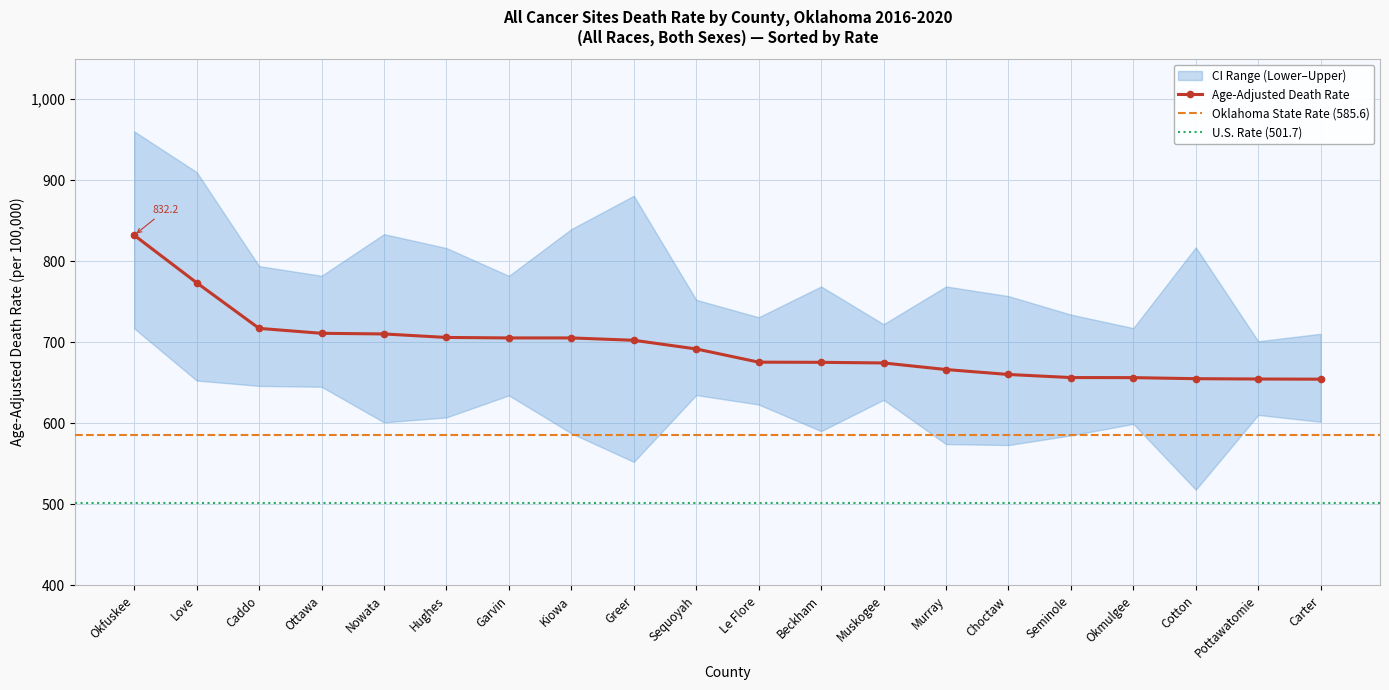

What is the sum of the Lower CI (Rate) values at Beckham and Ottawa?

1235.7